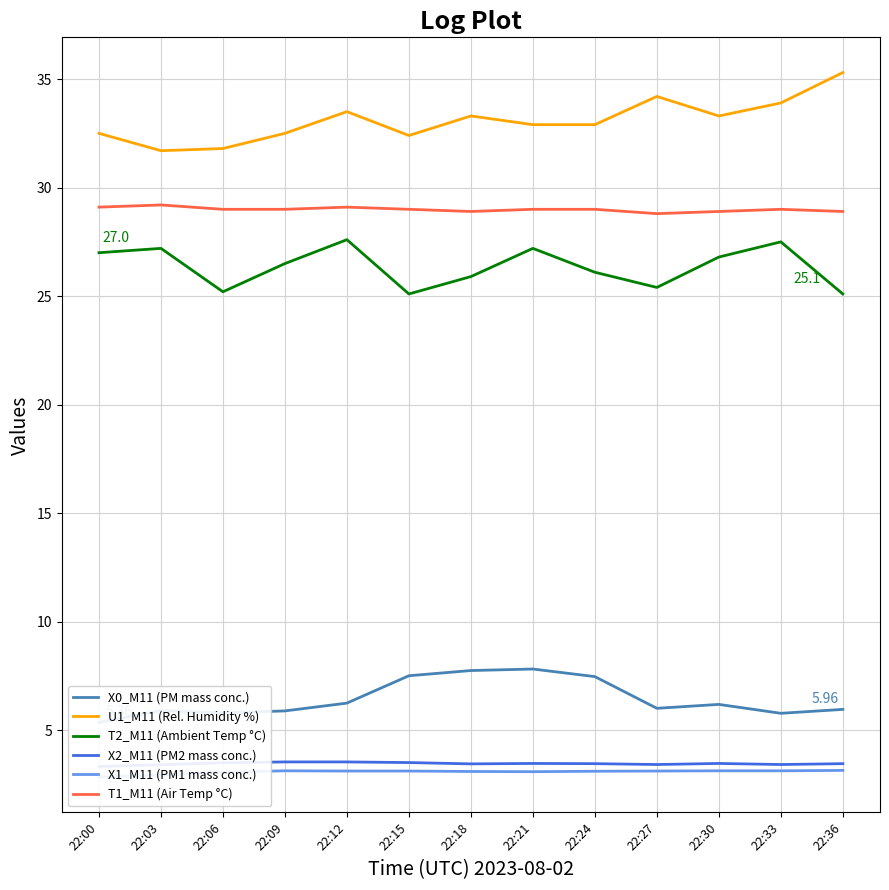

Where is X2_M11 (PM2 mass conc.) nearest to the value 3?

22:00